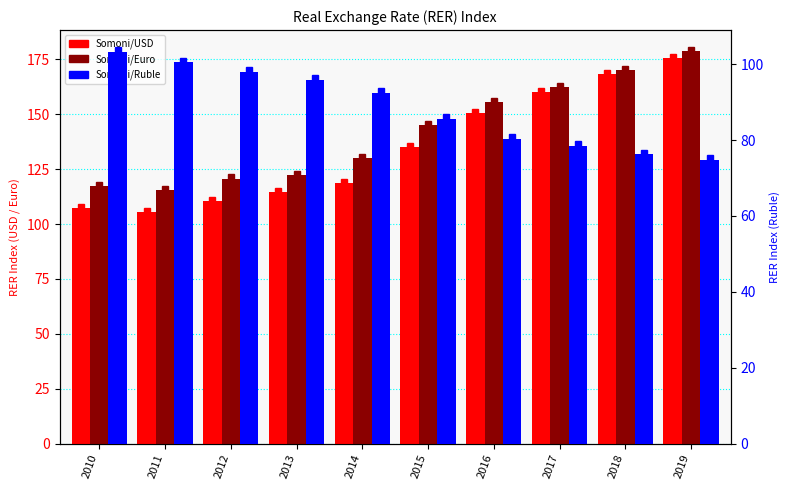

What is the difference between the Somoni/USD values at 2012 and 2019?

65.3